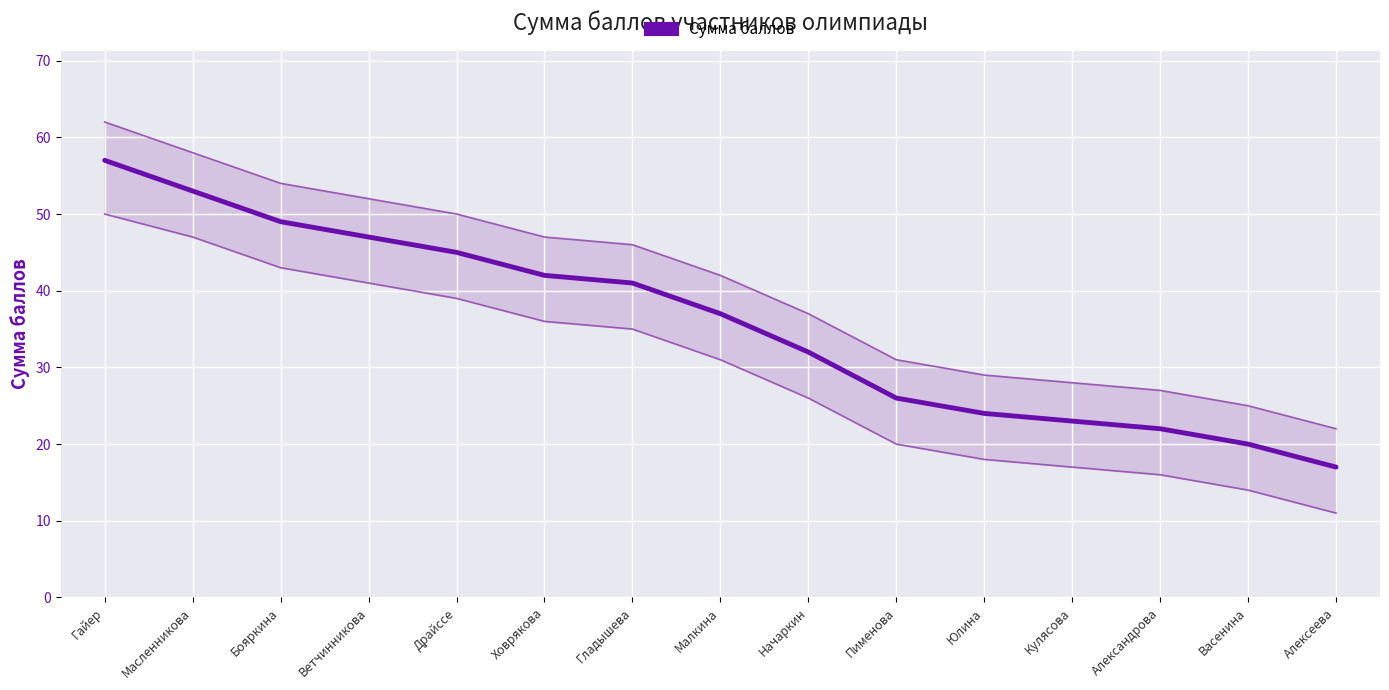

Rank the categories by value from lowest to highest.

Алексеева, Васенина, Александрова, Кулясова, Юлина, Пименова, Начаркин, Малкина, Гладышева, Ховрякова, Драйссе, Ветчинникова, Бояркина, Масленникова, Гайер